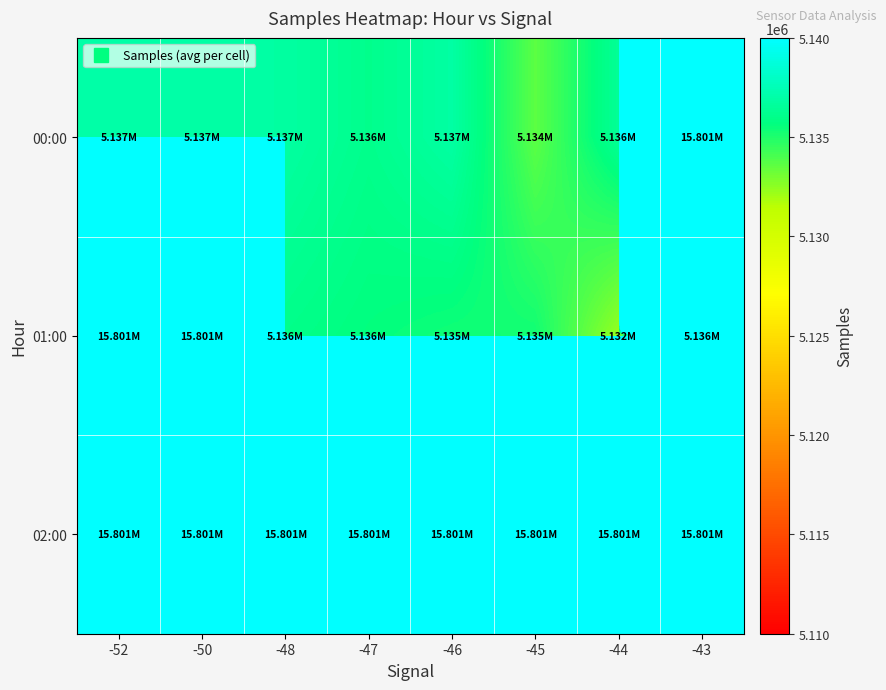

Reading left to right, extract all data points from this chart.

00:00: -52=5136983.0	-50=5136948.0	-48=5136819.0	-47=5136103.5	-46=5136869.5	-45=5133614.6	-44=5136476.0	-43=15800564.2
01:00: -52=15800564.2	-50=15800564.2	-48=5136003.0	-47=5135633.5	-46=5135340.5	-45=5135295.6	-44=5132318.8	-43=5135669.0
02:00: -52=15800564.2	-50=15800564.2	-48=15800564.2	-47=15800564.2	-46=15800564.2	-45=15800564.2	-44=15800564.2	-43=15800564.2